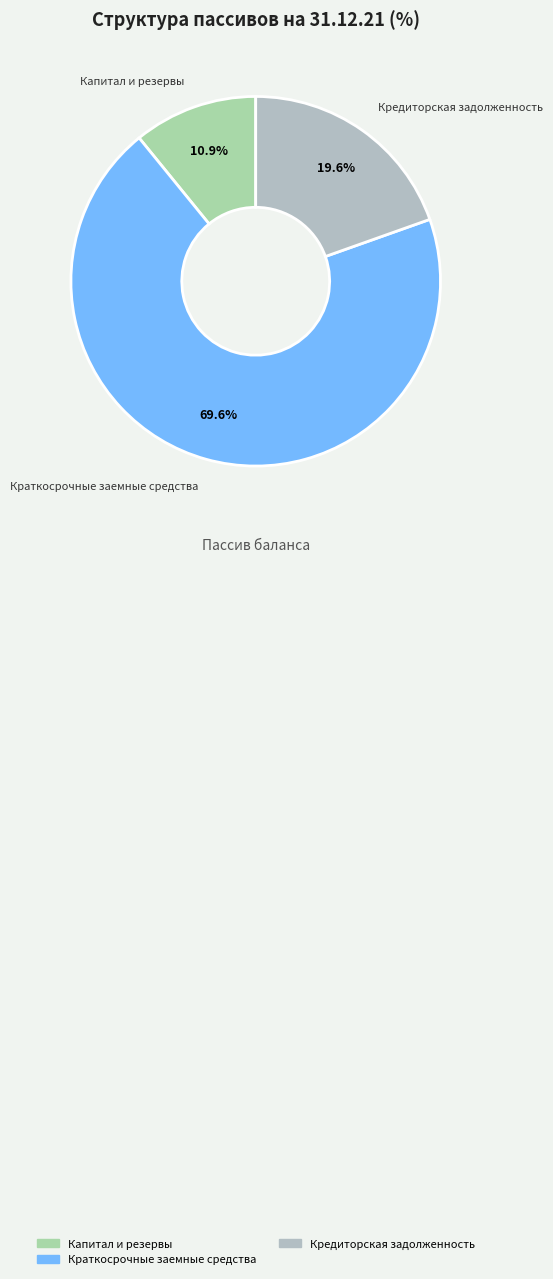

How many segments does this pie chart have?

3